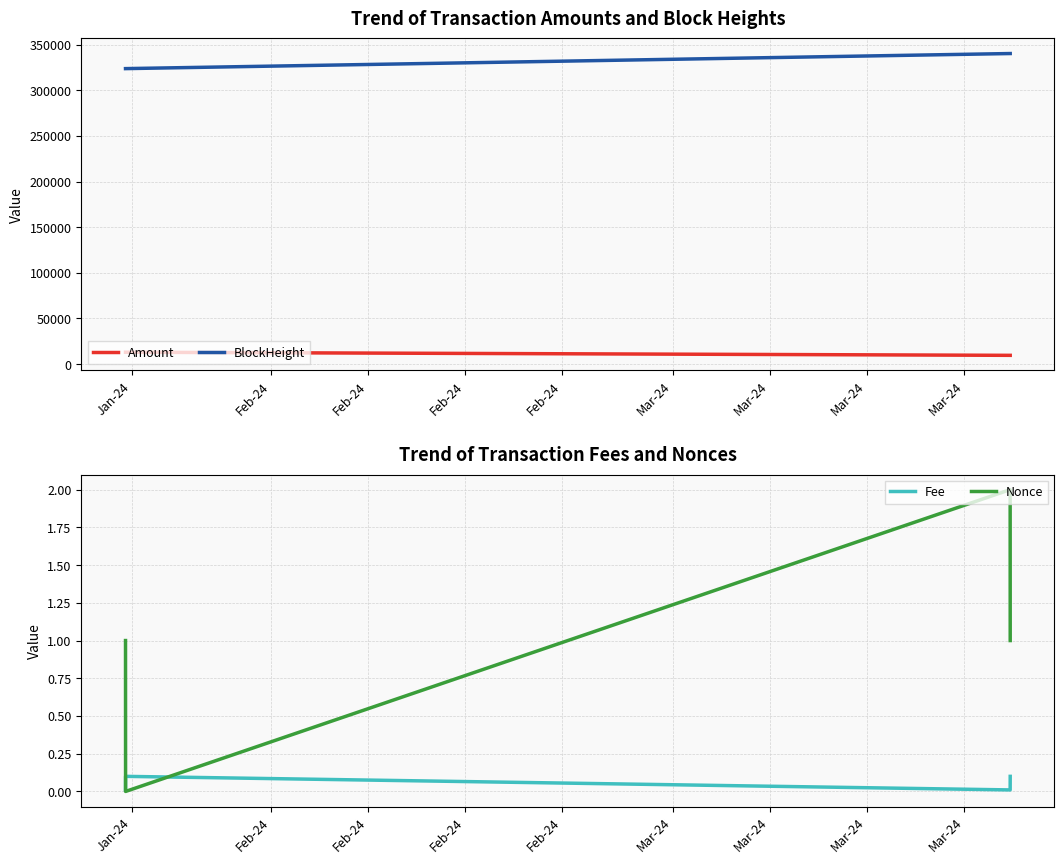

What is the difference between the maximum and minimum values in the BlockHeight series?

16521.0